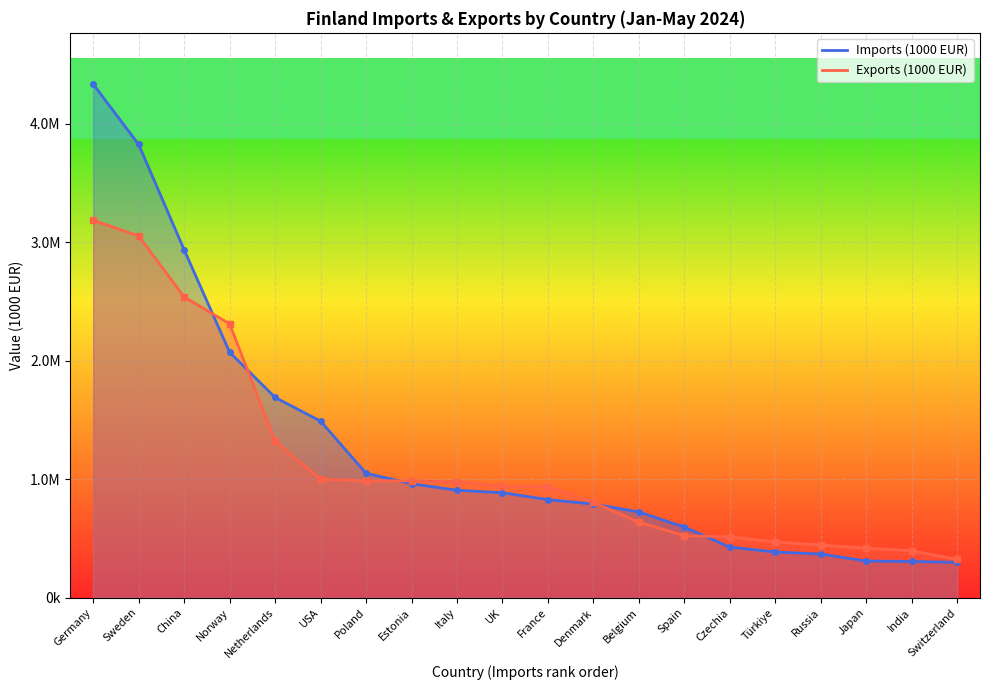

True or false: Exports (1000 EUR) has more than 0 interior local peaks.

False